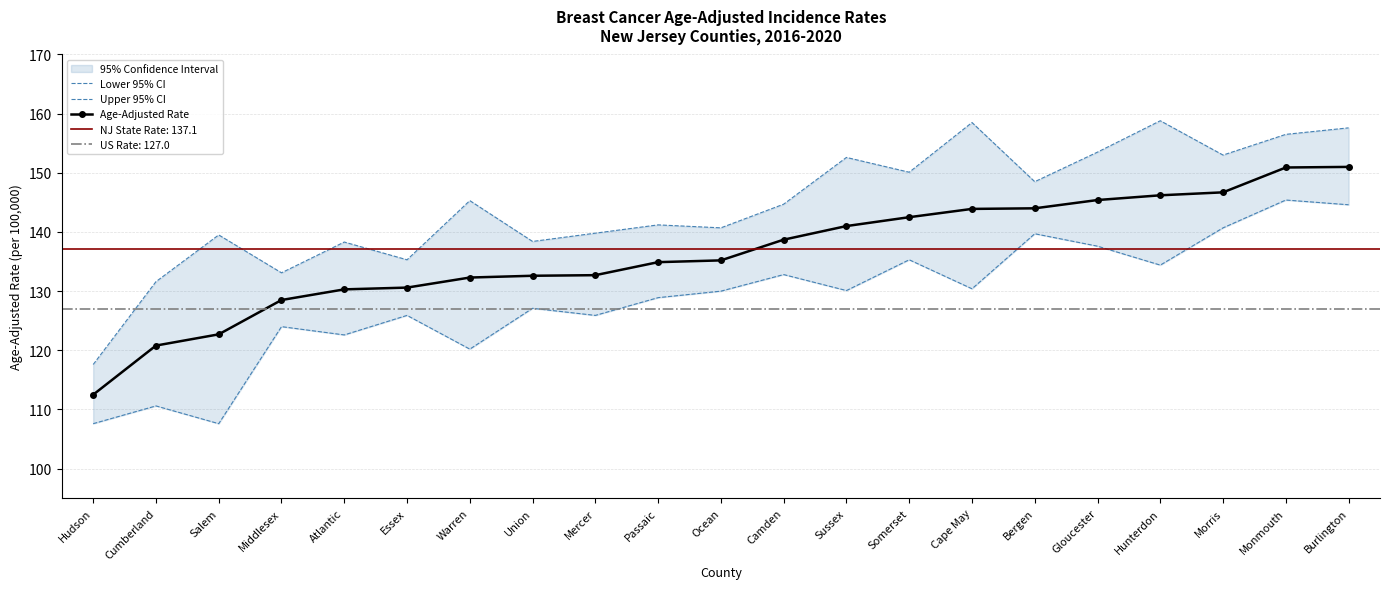

How many interior local peaks does the Lower 95% CI series have?

8